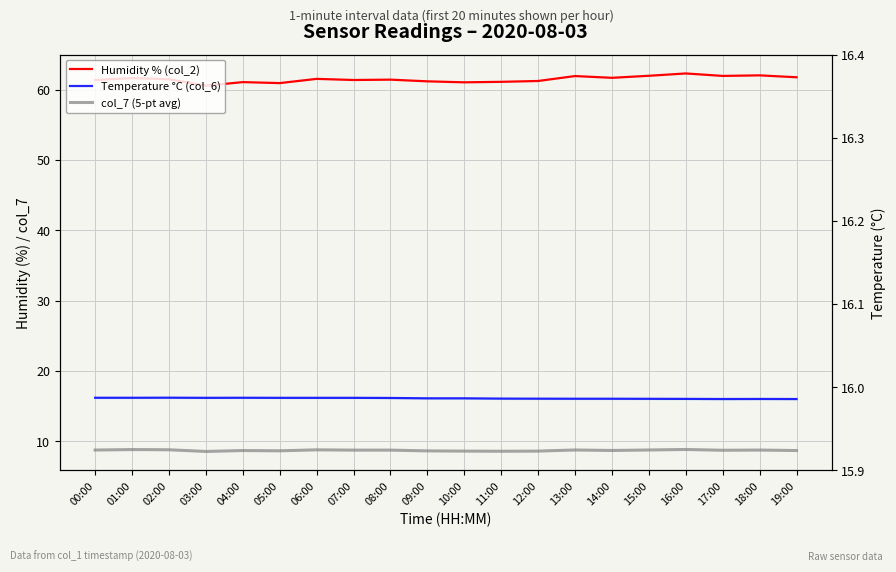

The Humidity % (col_2) series shows 83.9 at 09:00. True or false?

False